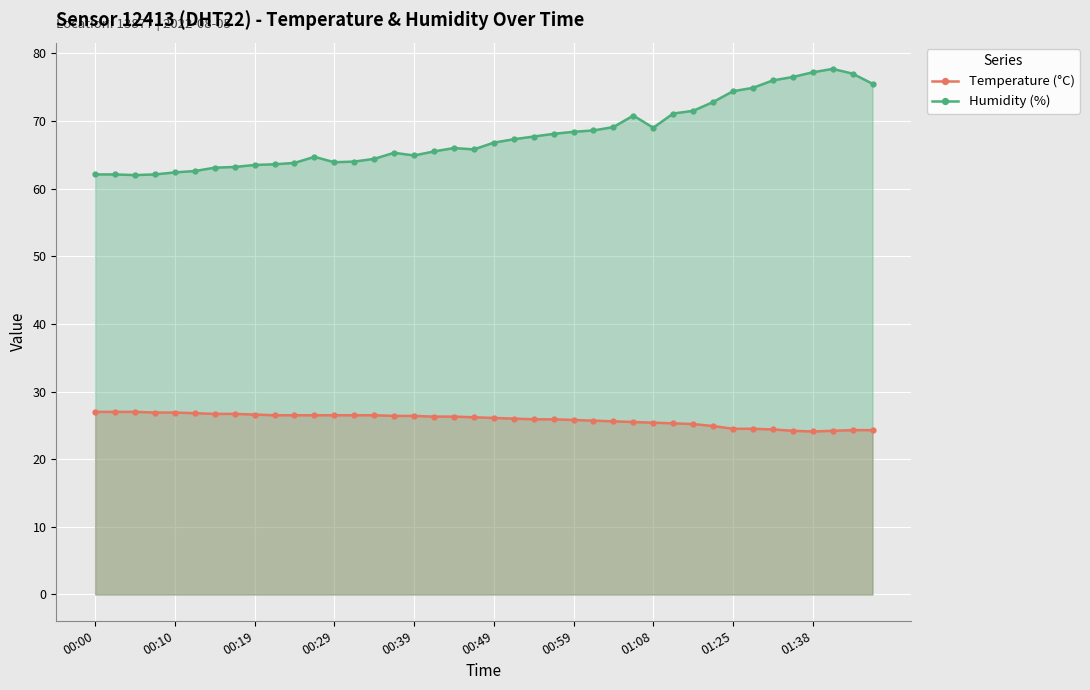

True or false: Humidity (%) and Temperature (°C) intersect in this chart.

False